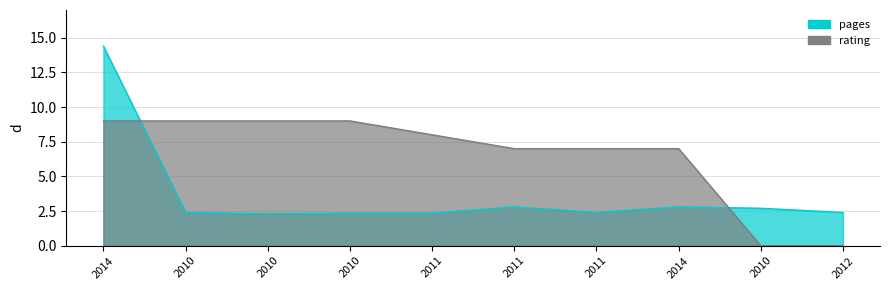

Which series has the largest total across all categories?

rating